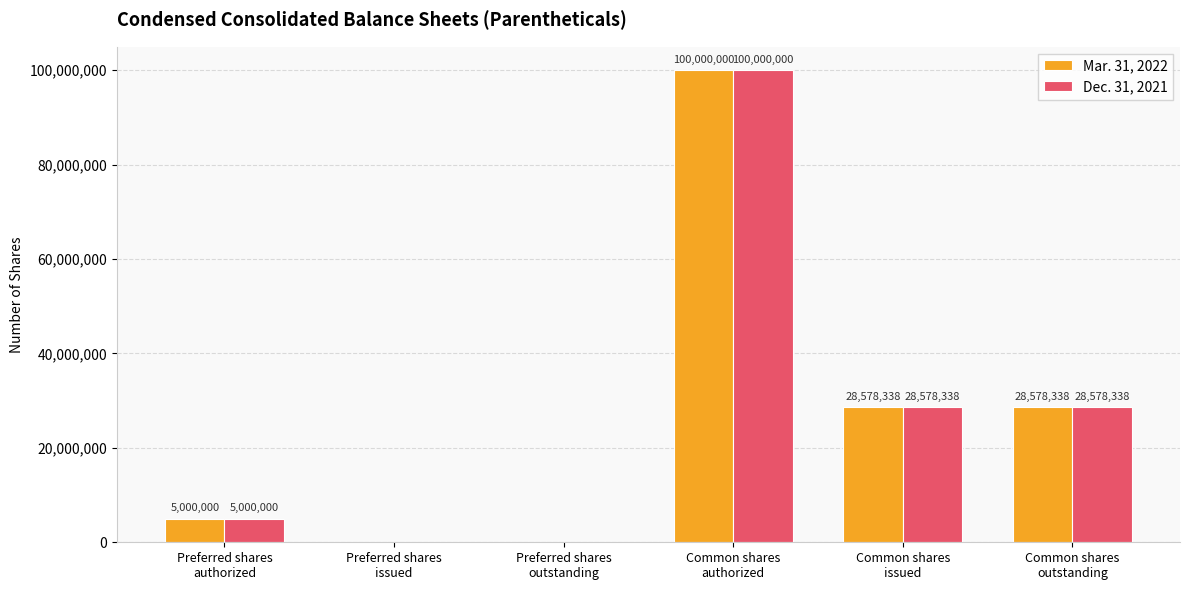

What are all the series names shown in the legend?

Mar. 31, 2022, Dec. 31, 2021